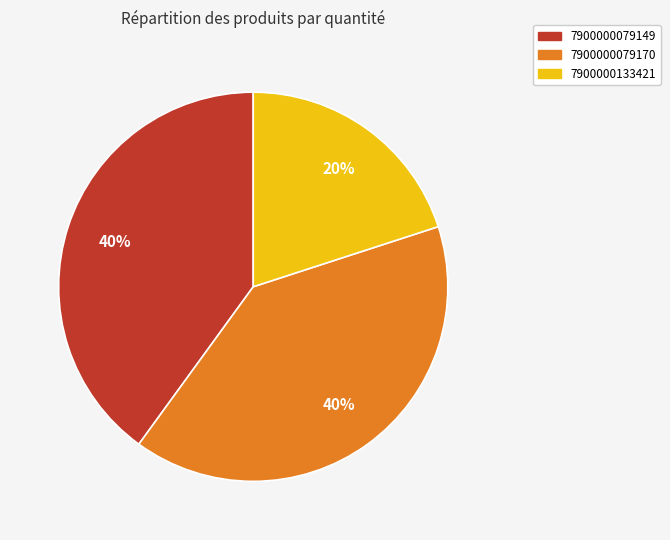

Does 7900000079170 represent more than half of the total?

No